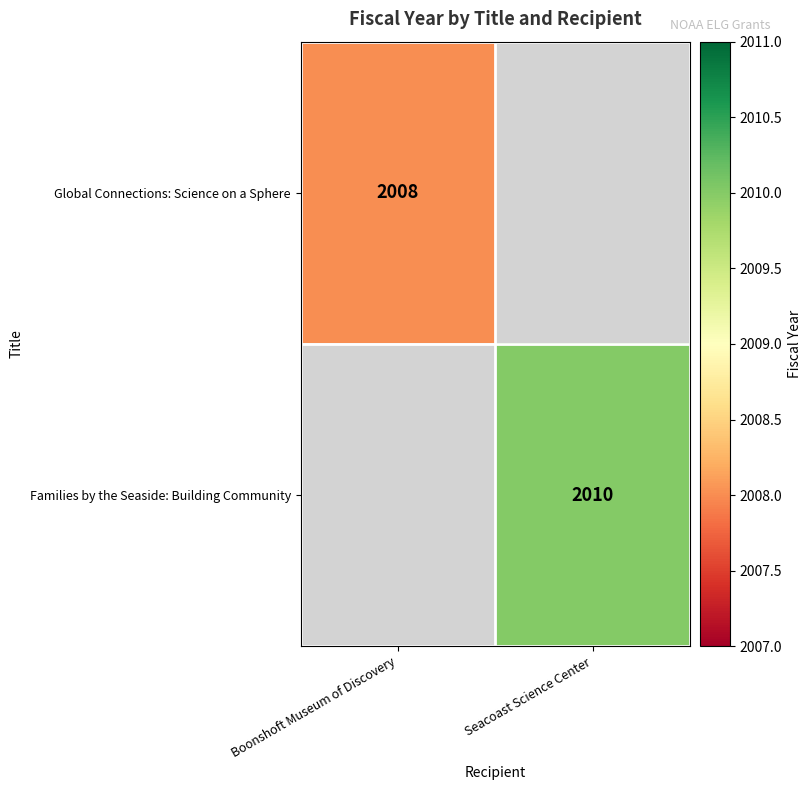

True or false: Global Connections: Science on a Sphere has a value of 1136 at Boonshoft Museum of Discovery.

False